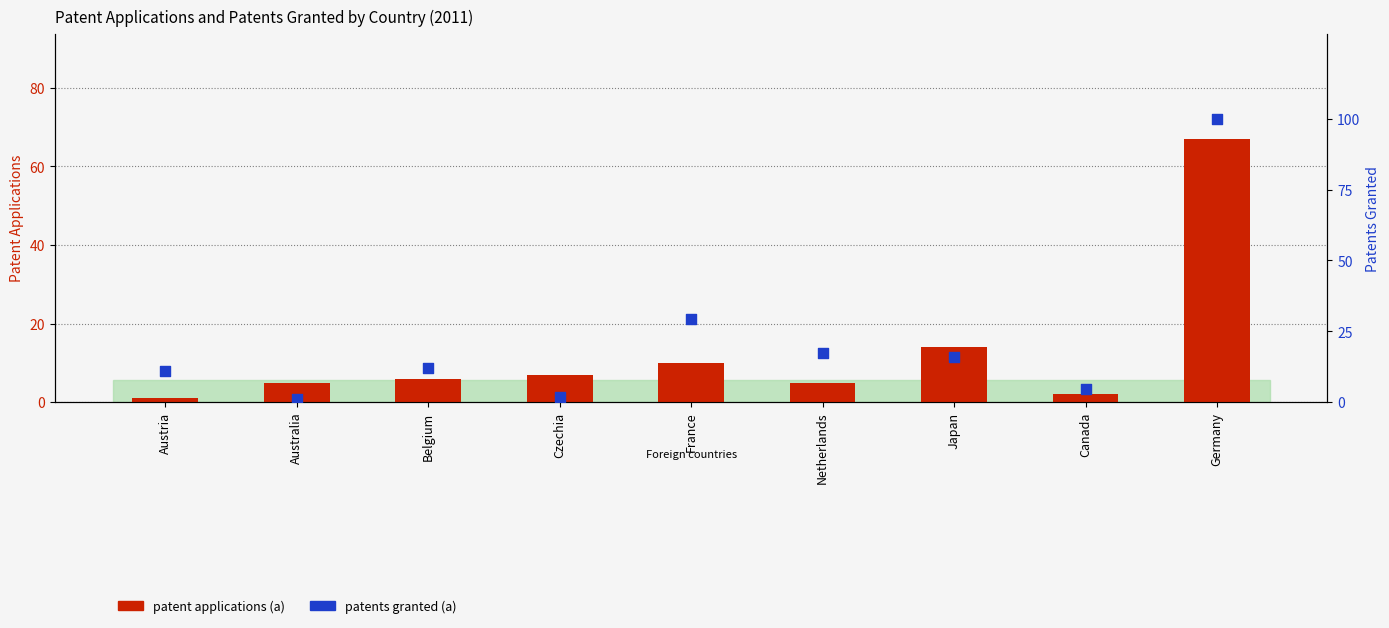

Which series has the largest total across all categories?

patents granted (a)